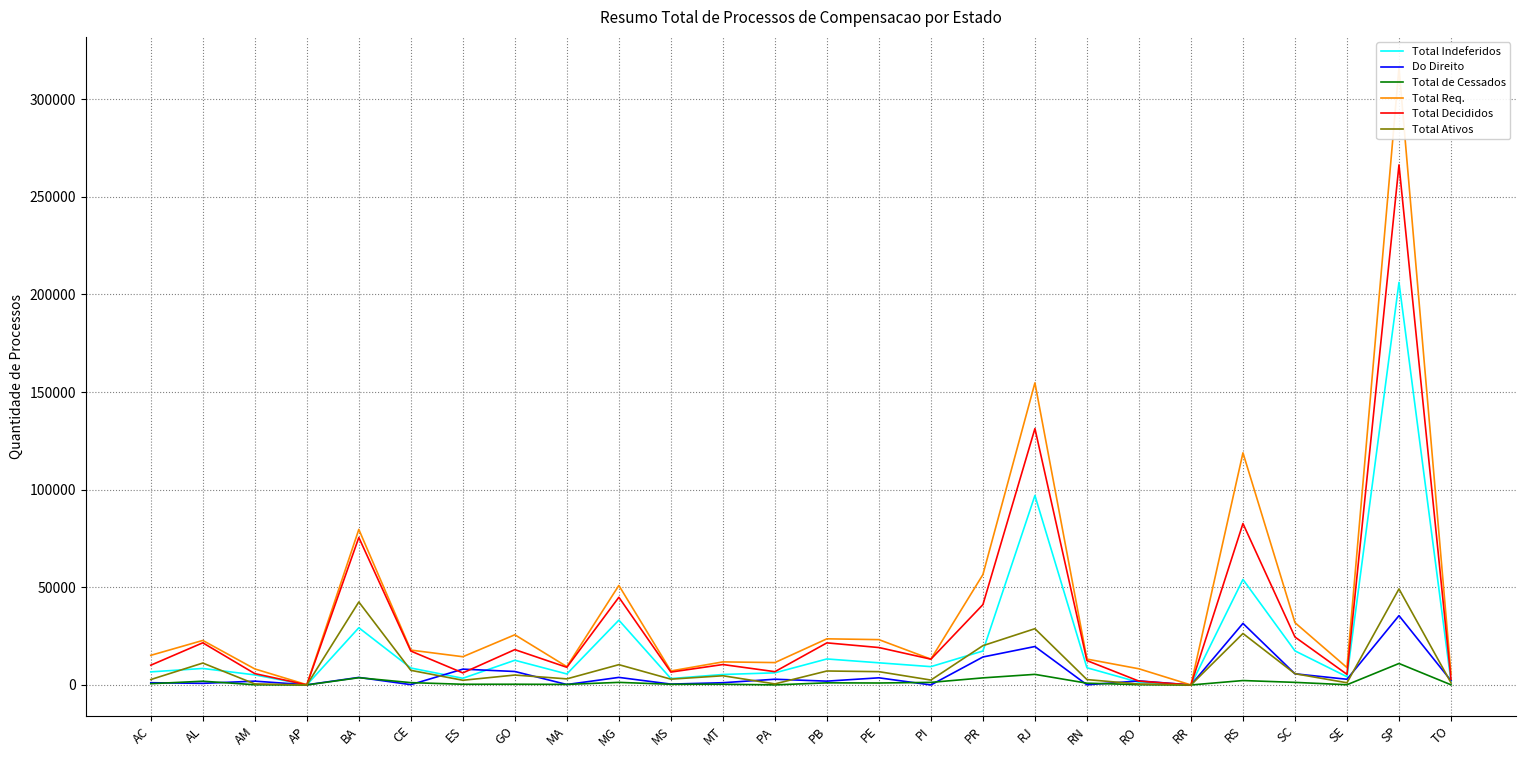

What position from the right is RJ?

9